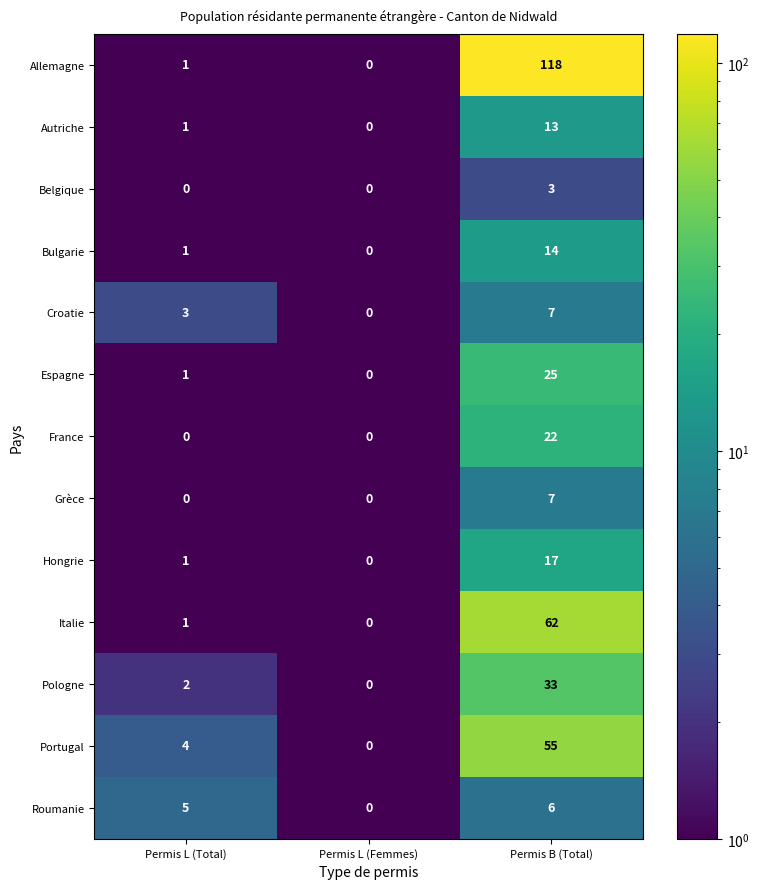

What is the difference between the maximum and minimum values in the Croatie series?

7